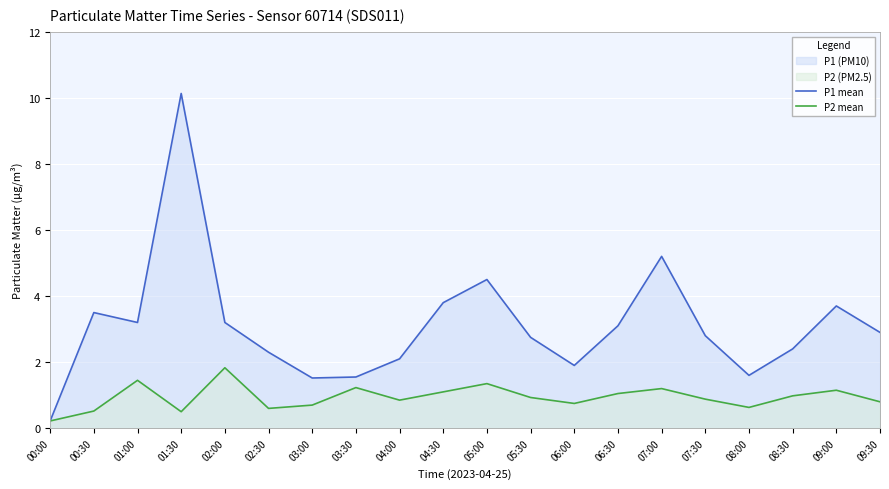

What is the label of the 14th point from the left?

06:30